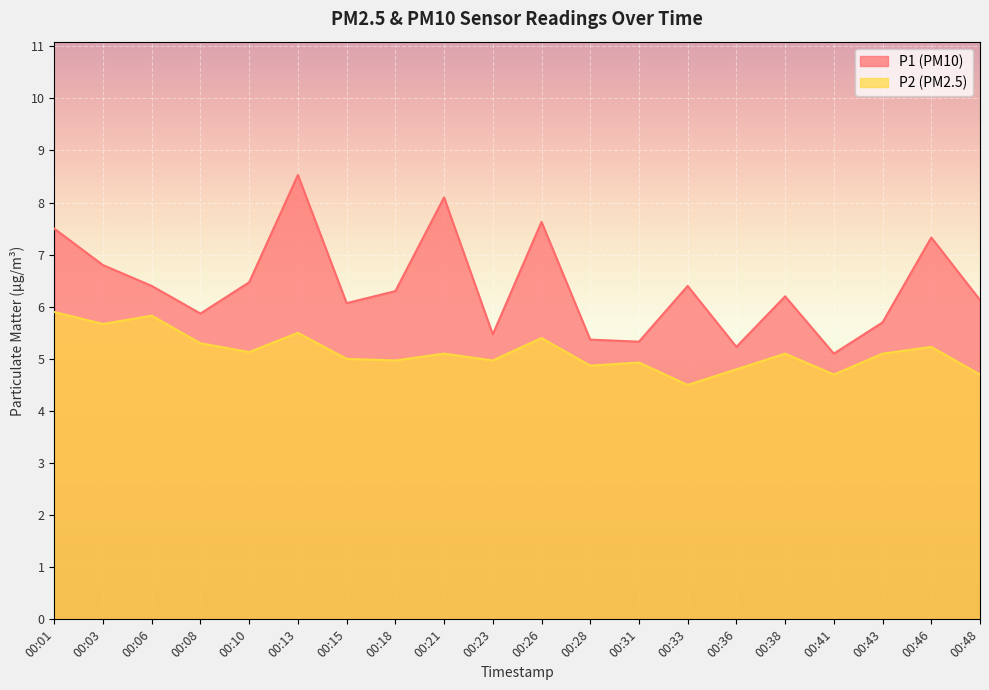

How many data points in P2 are above 5?

11